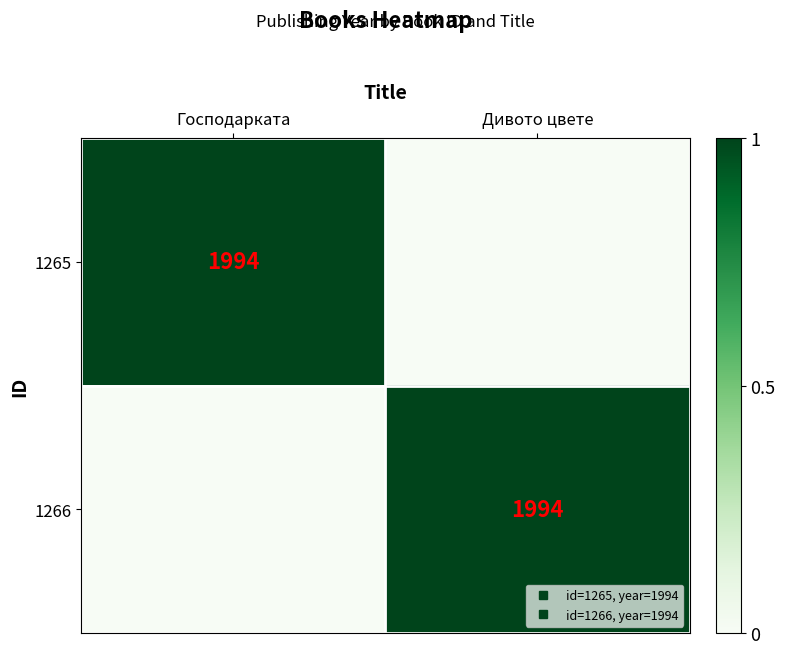

The value of 1266 at Господарката is 0. True or false?

True